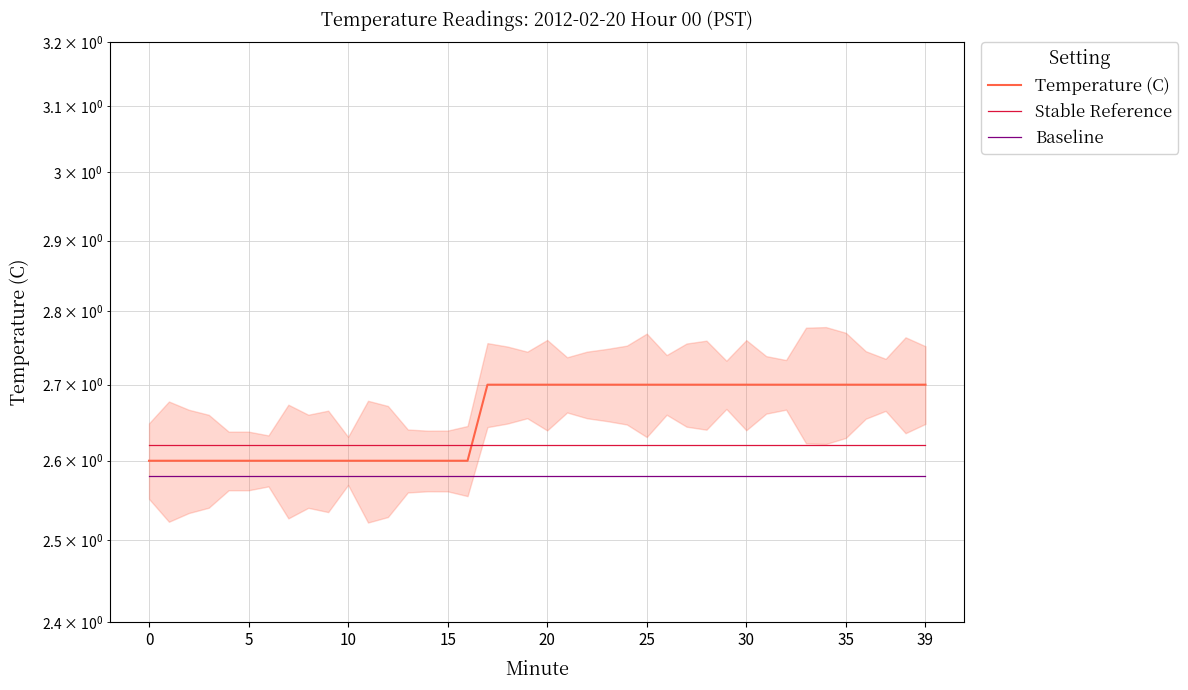

True or false: Baseline and Temperature (C) intersect in this chart.

False